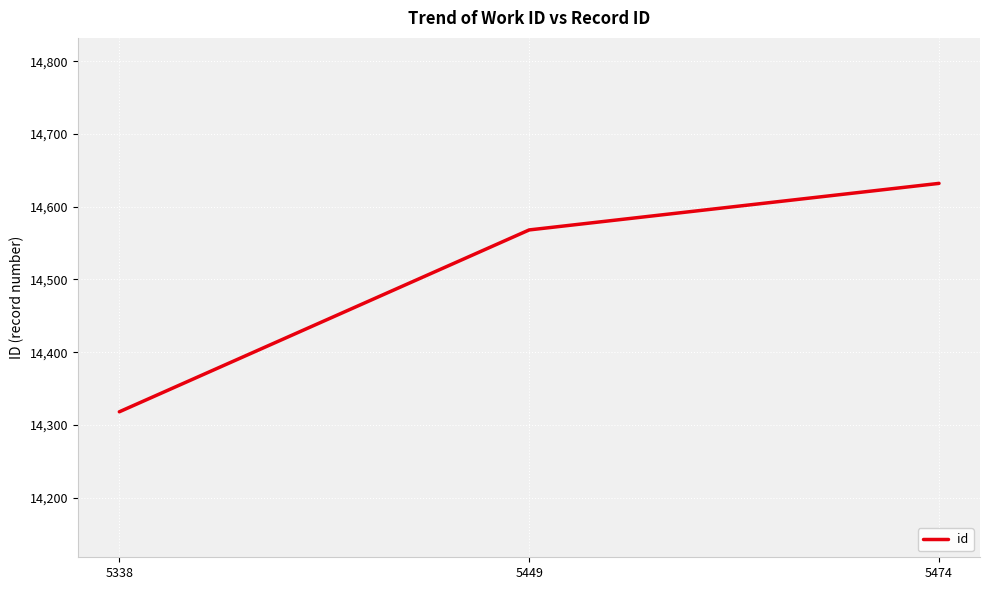

The value at 5474 is 19871. True or false?

False